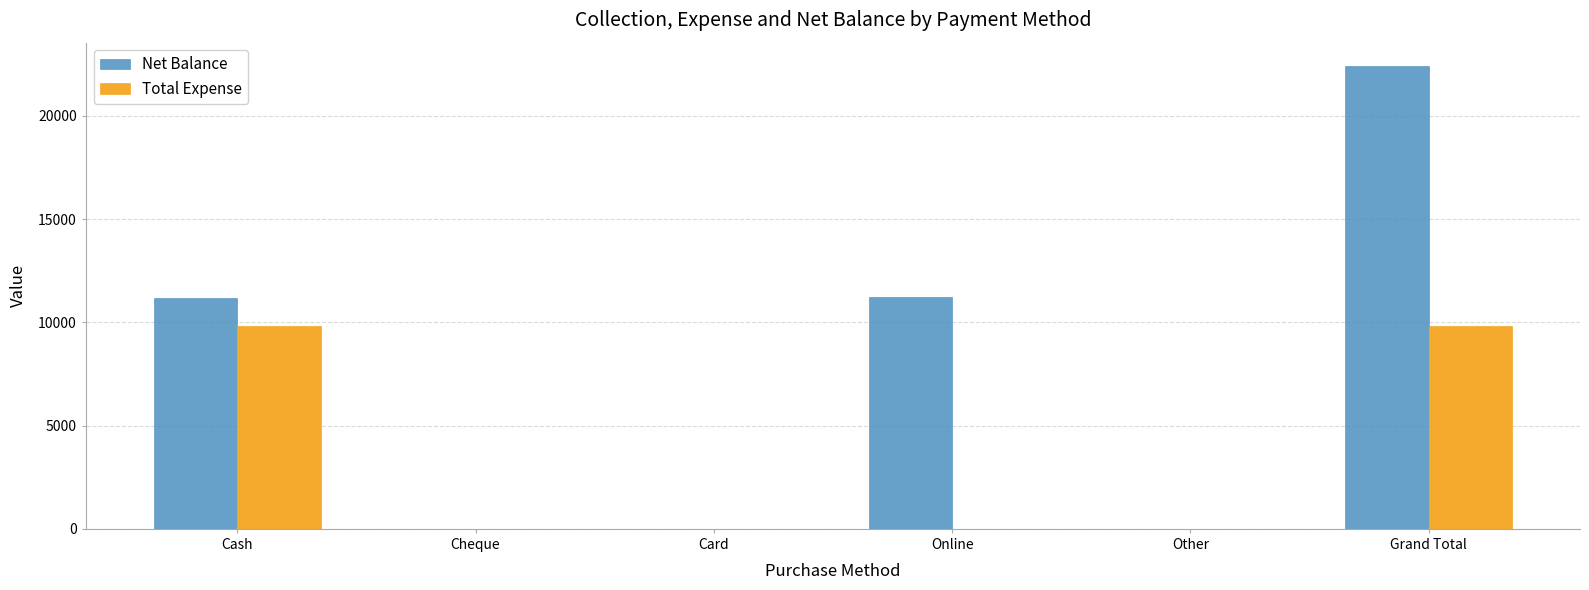

The Net Balance series shows 11180 at Cash. True or false?

True